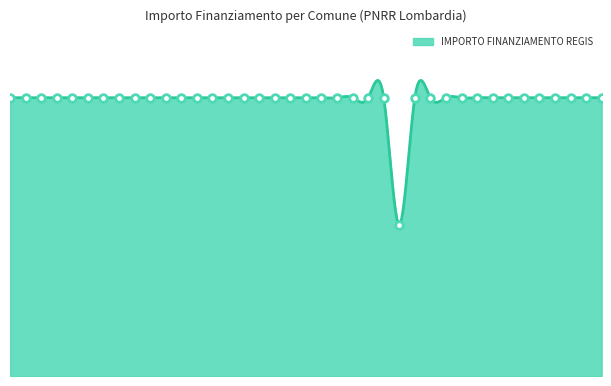

What is the ratio of the value at VOGHERA to the value at TREZZANO SUL NAVIGLIO?

1.0